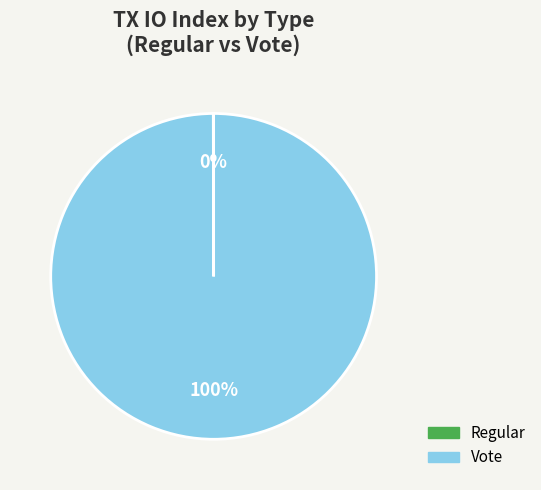

Is it true that Vote is 89% of the pie?

False